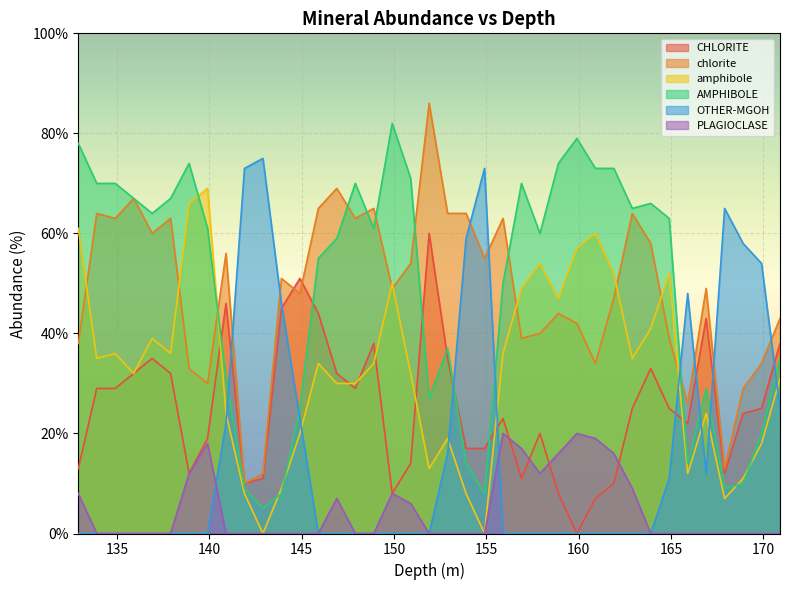

How many values in CHLORITE are above zero?

38